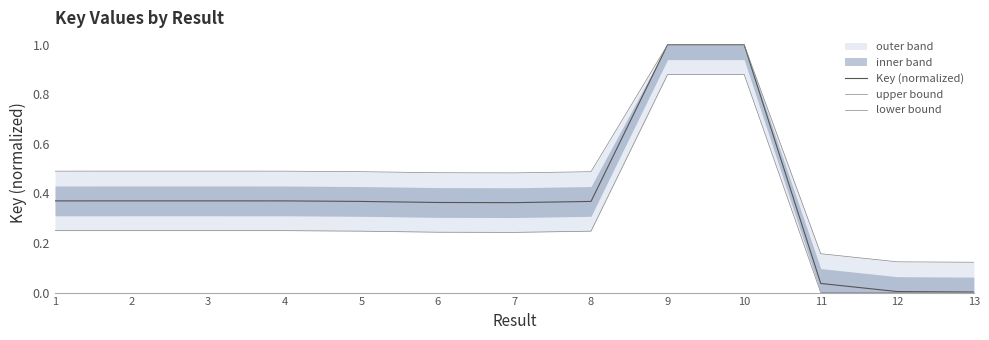

Is it true that lower bound equals -0.4 at 12?

False